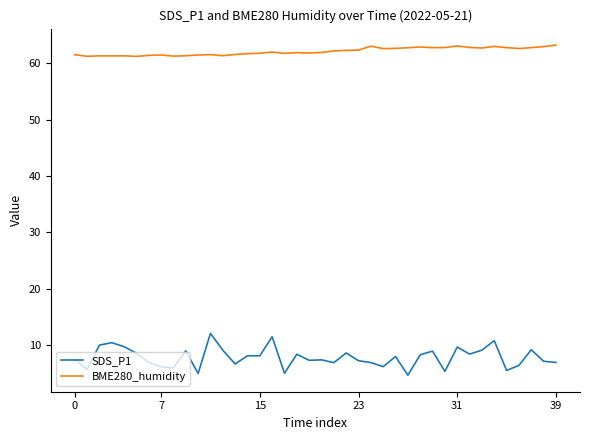

What is the difference between the maximum and minimum values in the BME280_humidity series?

2.0